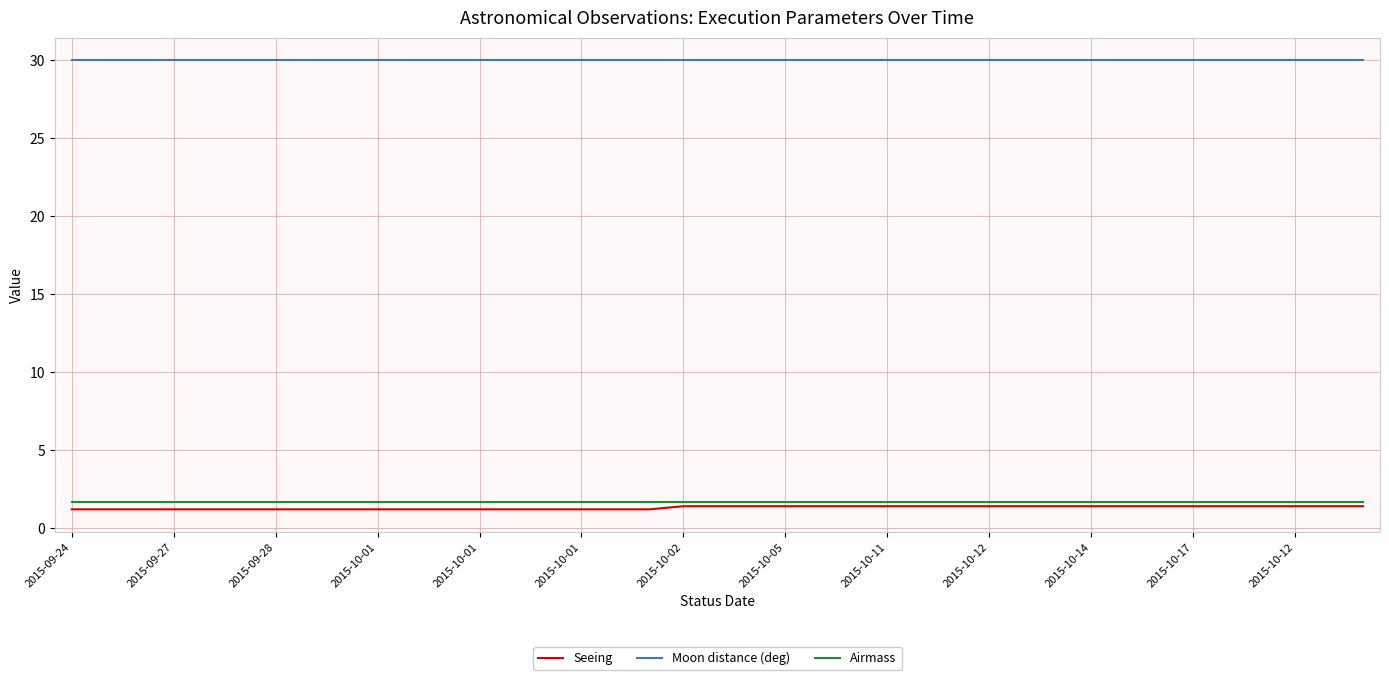

What is the minimum value for Moon distance (deg)?

30.0